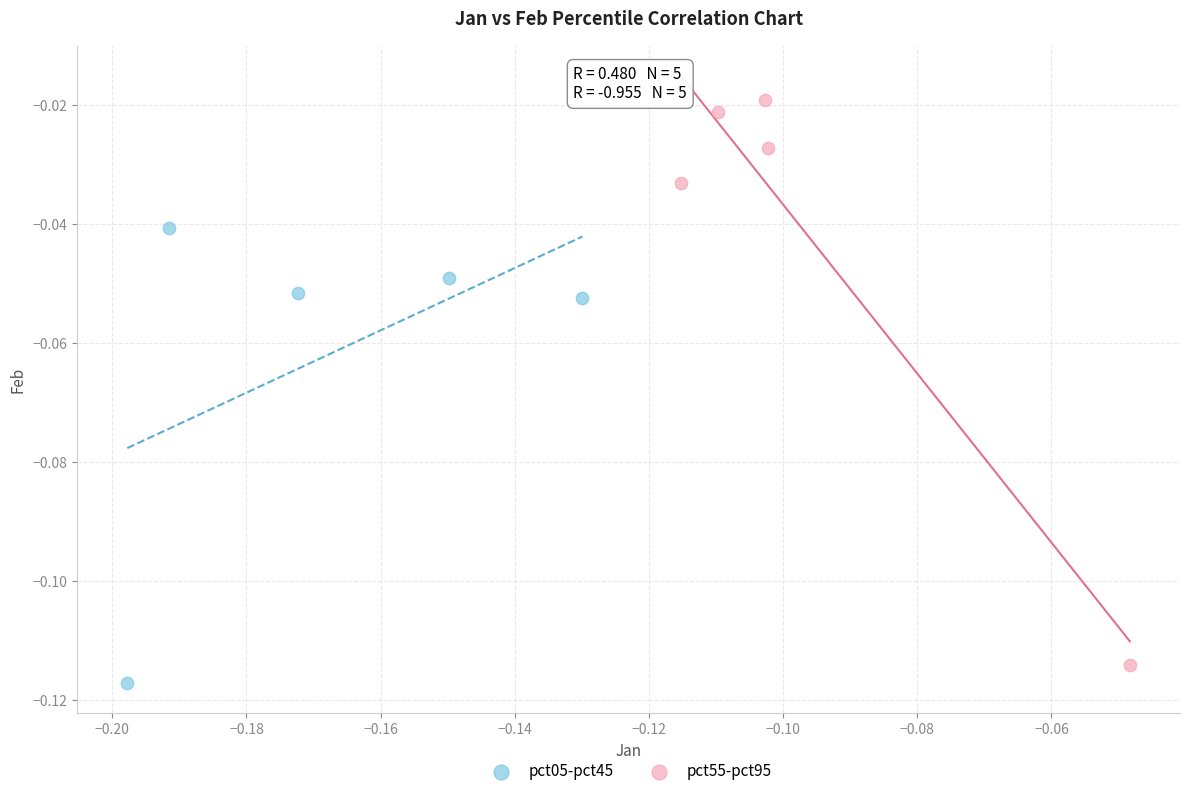

Which series has the widest spread of Y values?

pct55-pct95